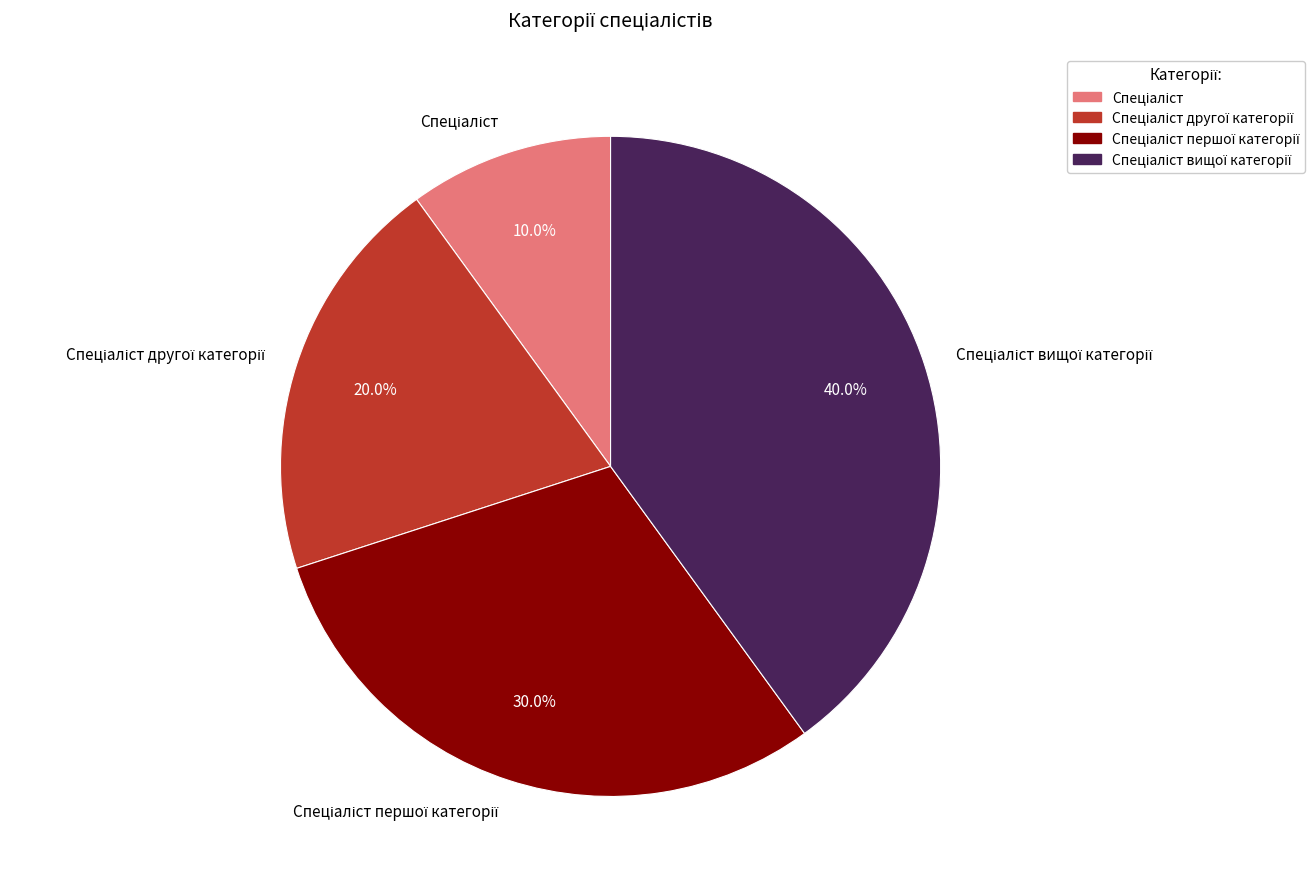

Is there any slice that represents more than half of the pie?

No